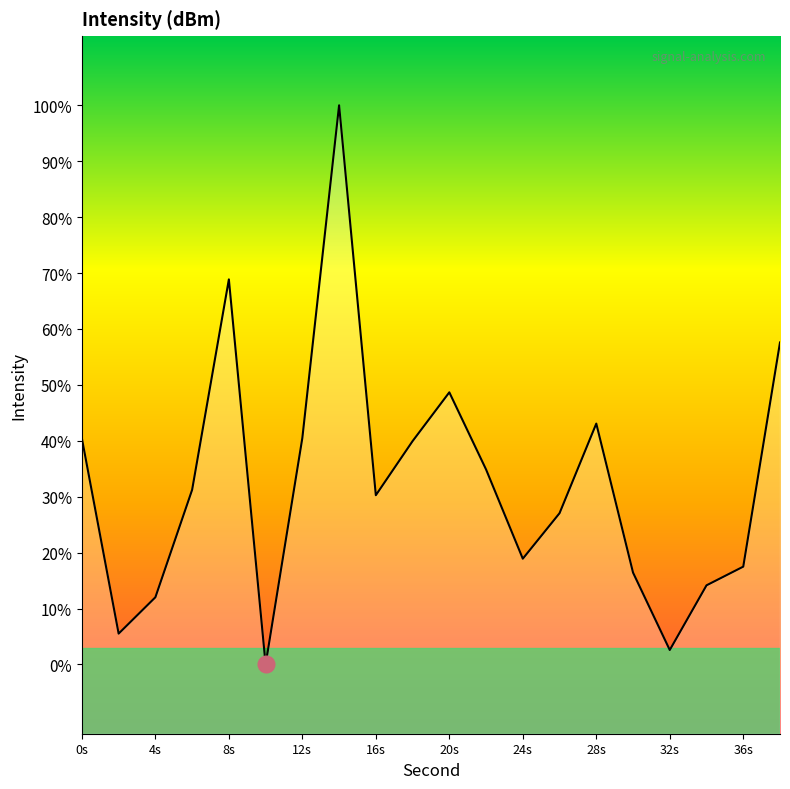

How many interior local peaks (higher than both neighbors) does the data have?

4